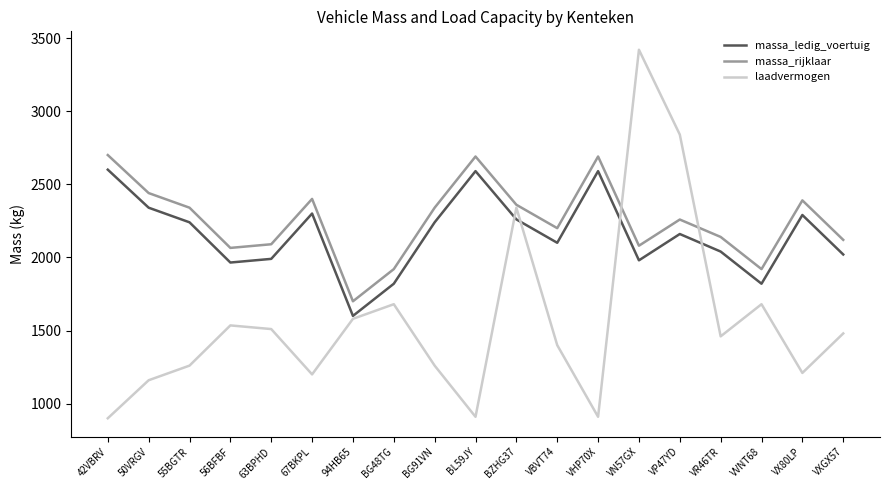

What is the sum of all massa_rijklaar values?

42844